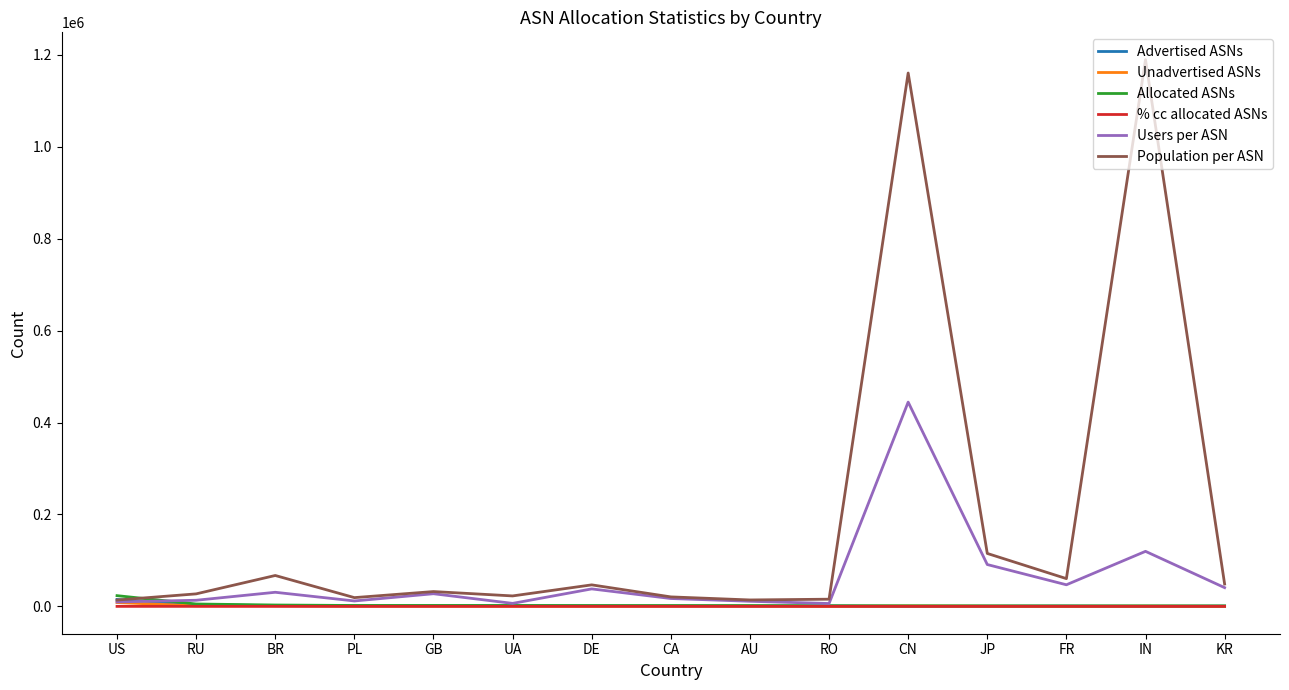

Which series has the largest total across all categories?

Population per ASN